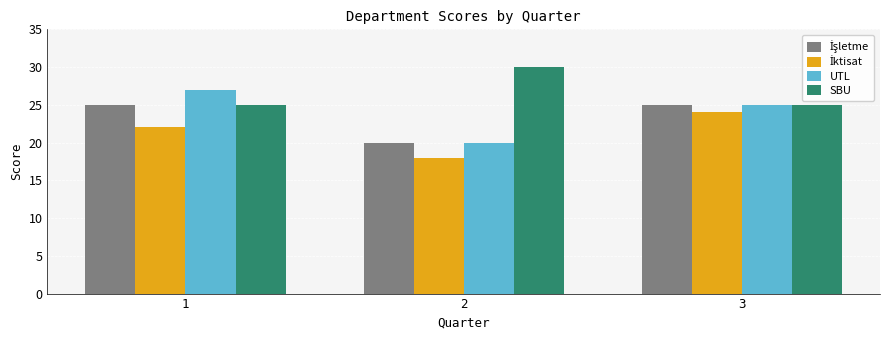

True or false: UTL has a value of 33 at 2.

False